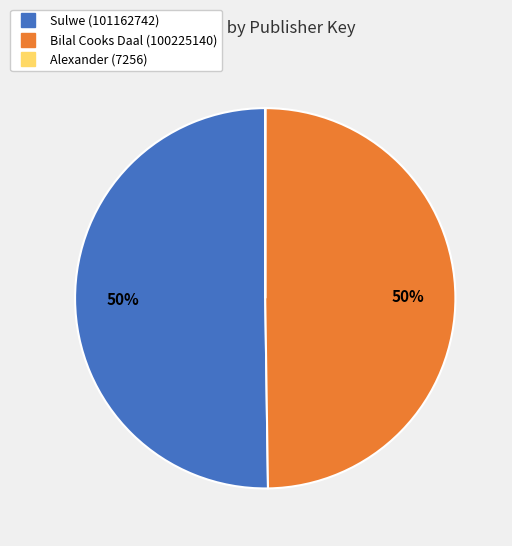

Which slice represents more than half of the pie?

Sulwe (101162742)